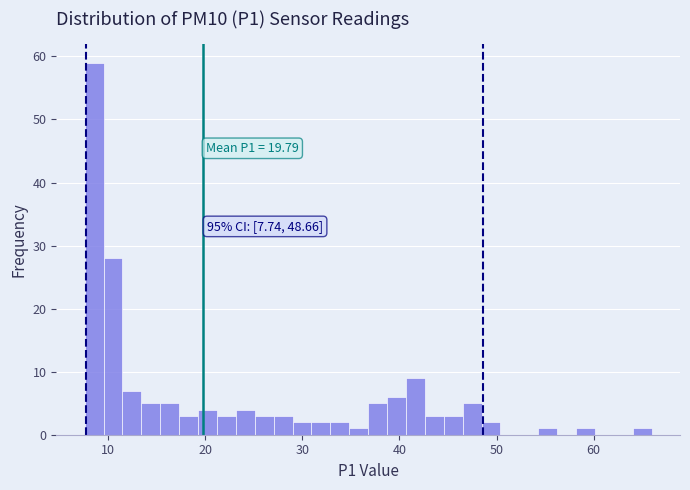

Around what value on the x-axis is the tallest bar? Give the approximate position of its centre, as read against the axis.

9